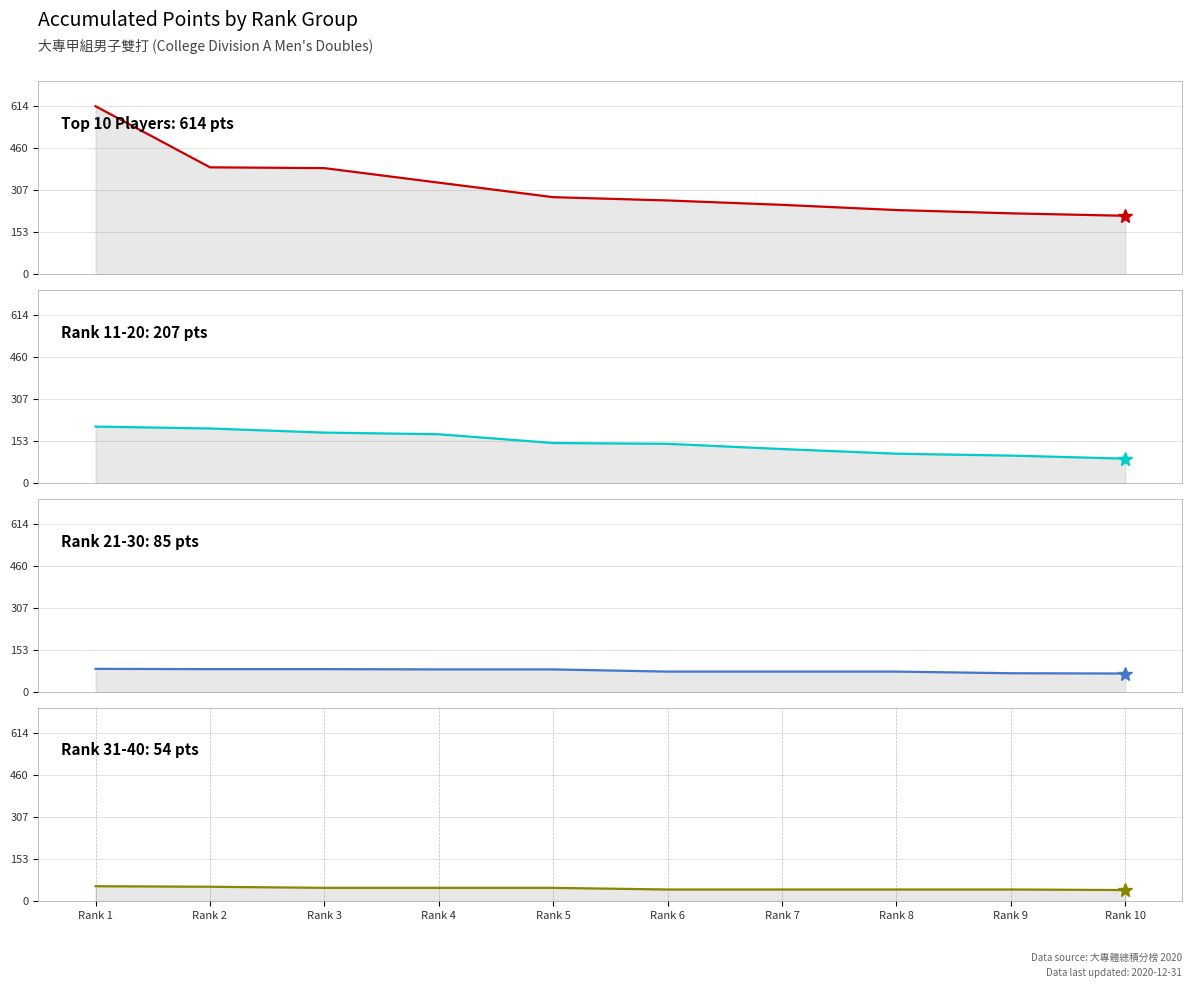

What is the sum of all Rank 21-30 values?

781